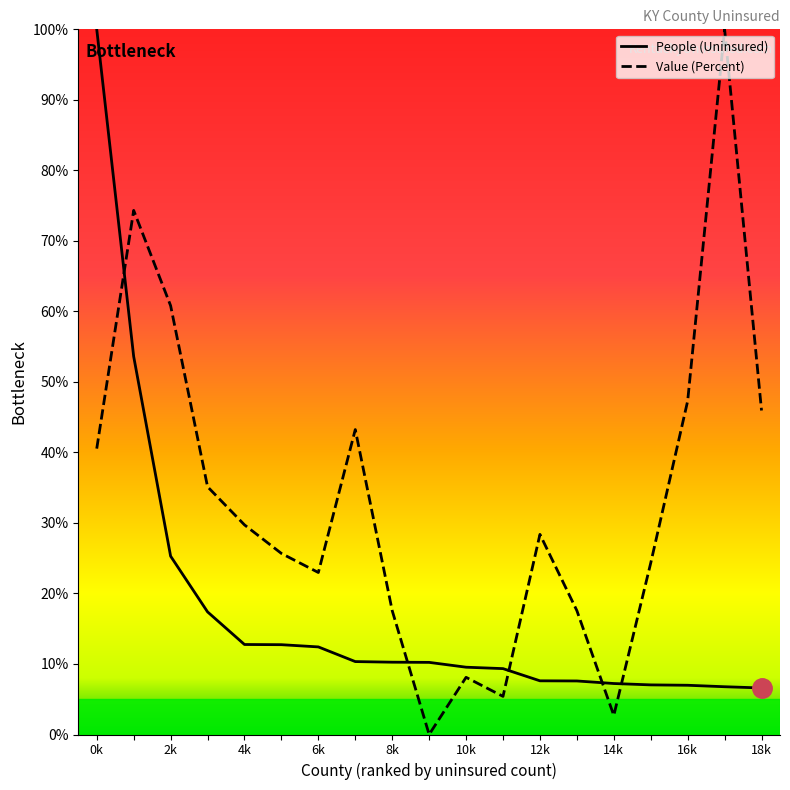

Rank the series by their average value, from highest to lowest.

Value (Percent), People (Uninsured)